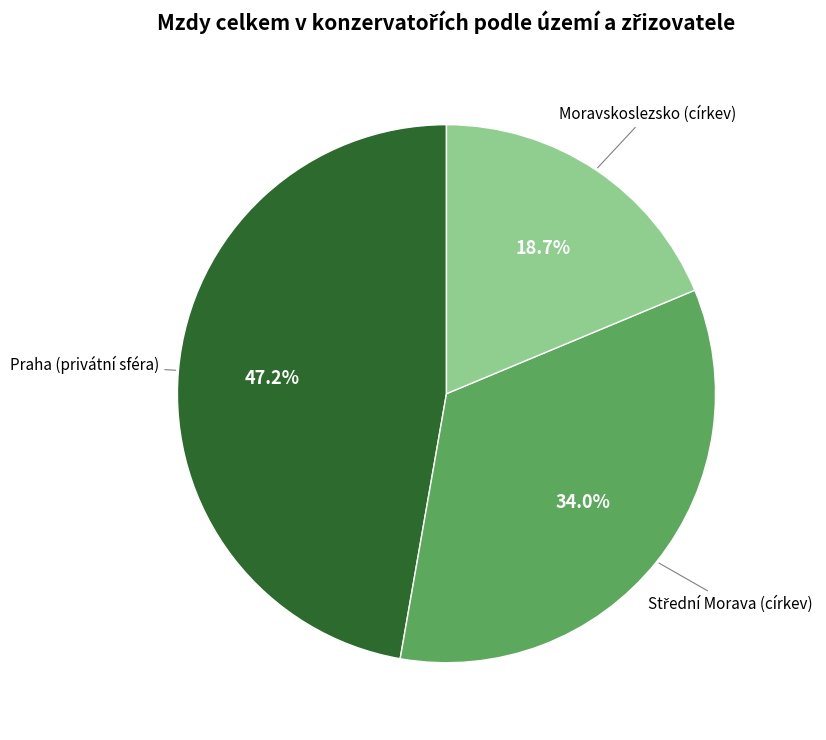

What is the total percentage of Praha (privátní sféra) and Moravskoslezsko (církev)?

66.0%